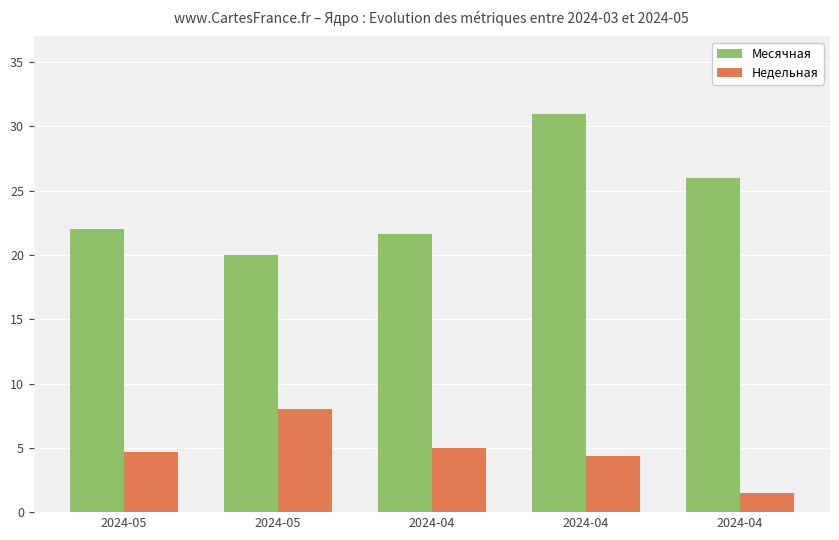

What is the total value across all series at 2024-05?

26.7